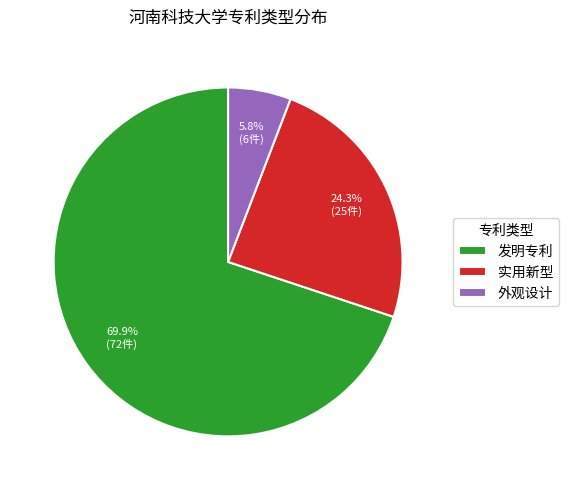

How many slices are in this pie chart?

3